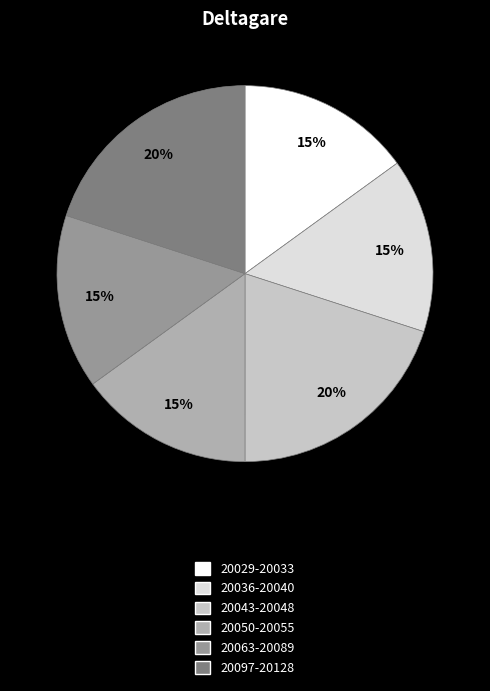

Does any single category account for the majority?

No